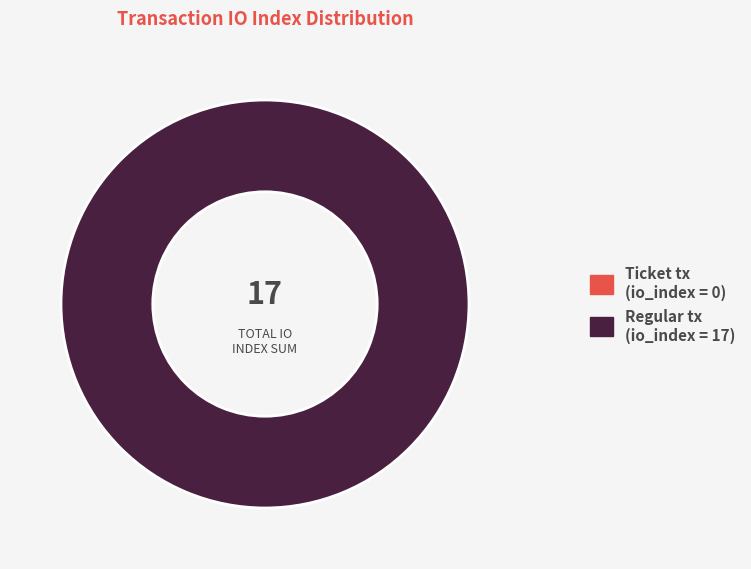

Which slice is the smallest?

Ticket (io_index=0)